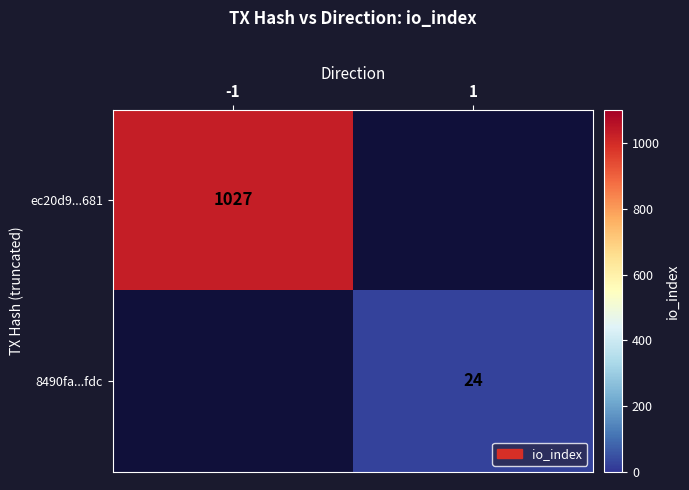

How many data points does each series have?

2